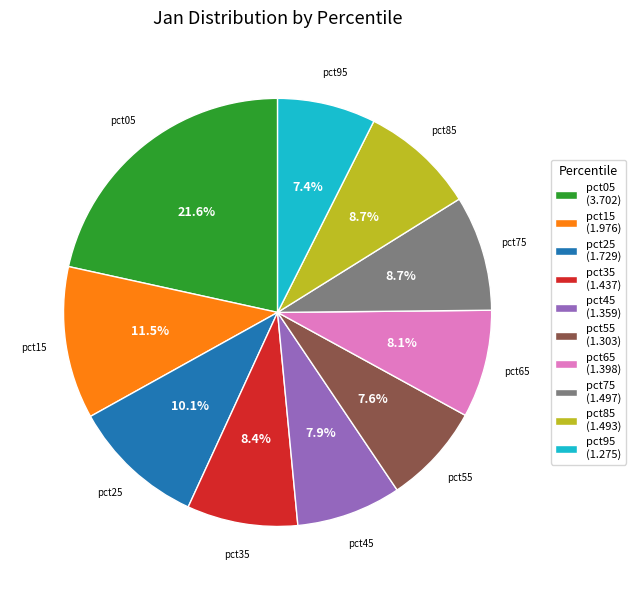

What percentage is NOT represented by pct15?

88.5%